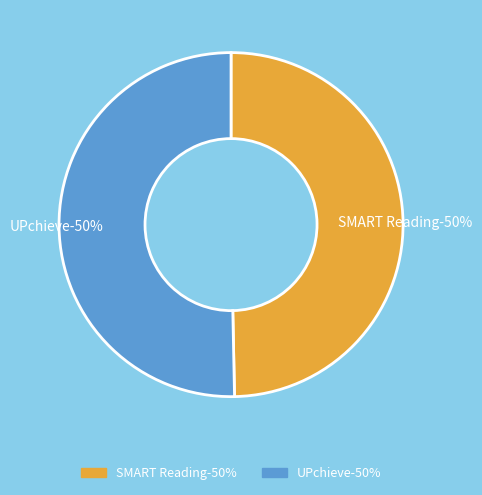

How many slices are in this pie chart?

2